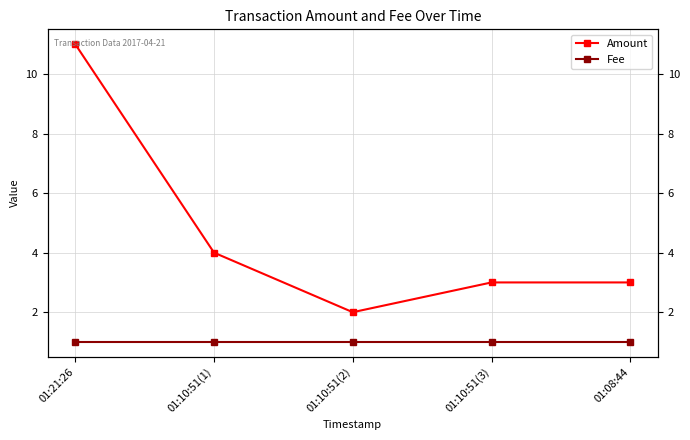

What is the label of the 1st point from the left?

01:21:26